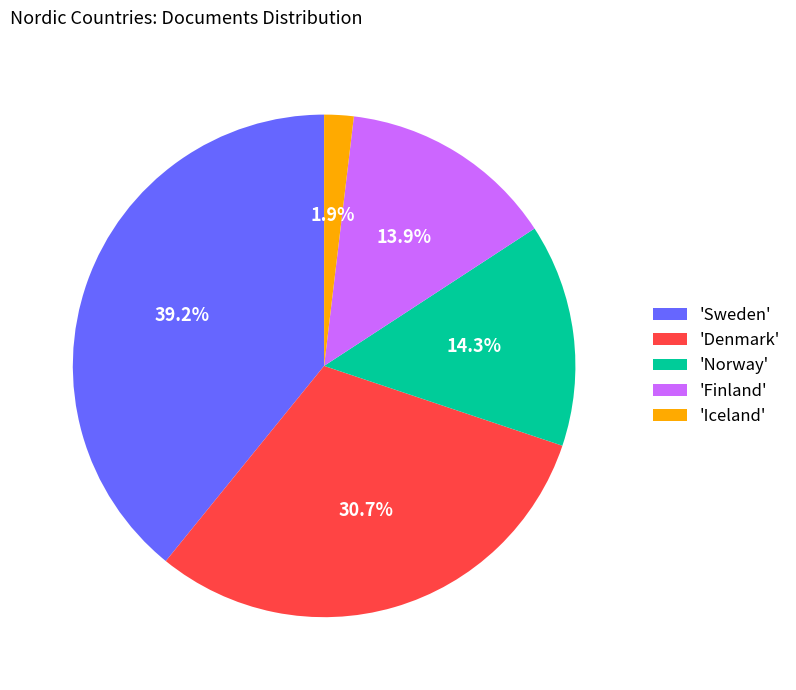

Between 'Denmark' and 'Iceland', which is larger?

'Denmark'